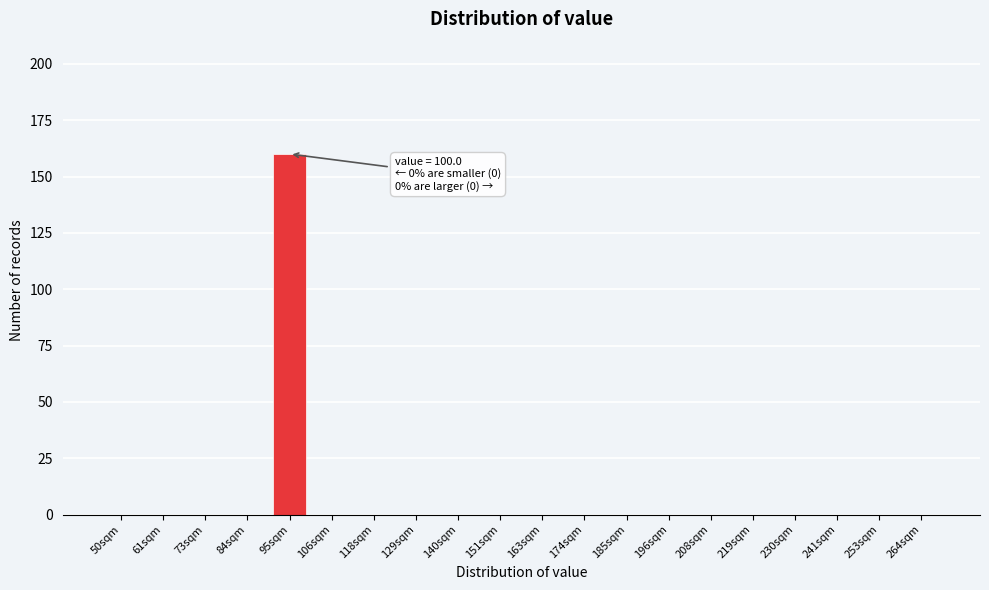

Reading left to right, list all the values displayed in this chart.

50sqm=0	61sqm=0	73sqm=0	84sqm=0	95sqm=160	106sqm=0	118sqm=0	129sqm=0	140sqm=0	151sqm=0	163sqm=0	174sqm=0	185sqm=0	196sqm=0	208sqm=0	219sqm=0	230sqm=0	241sqm=0	253sqm=0	264sqm=0